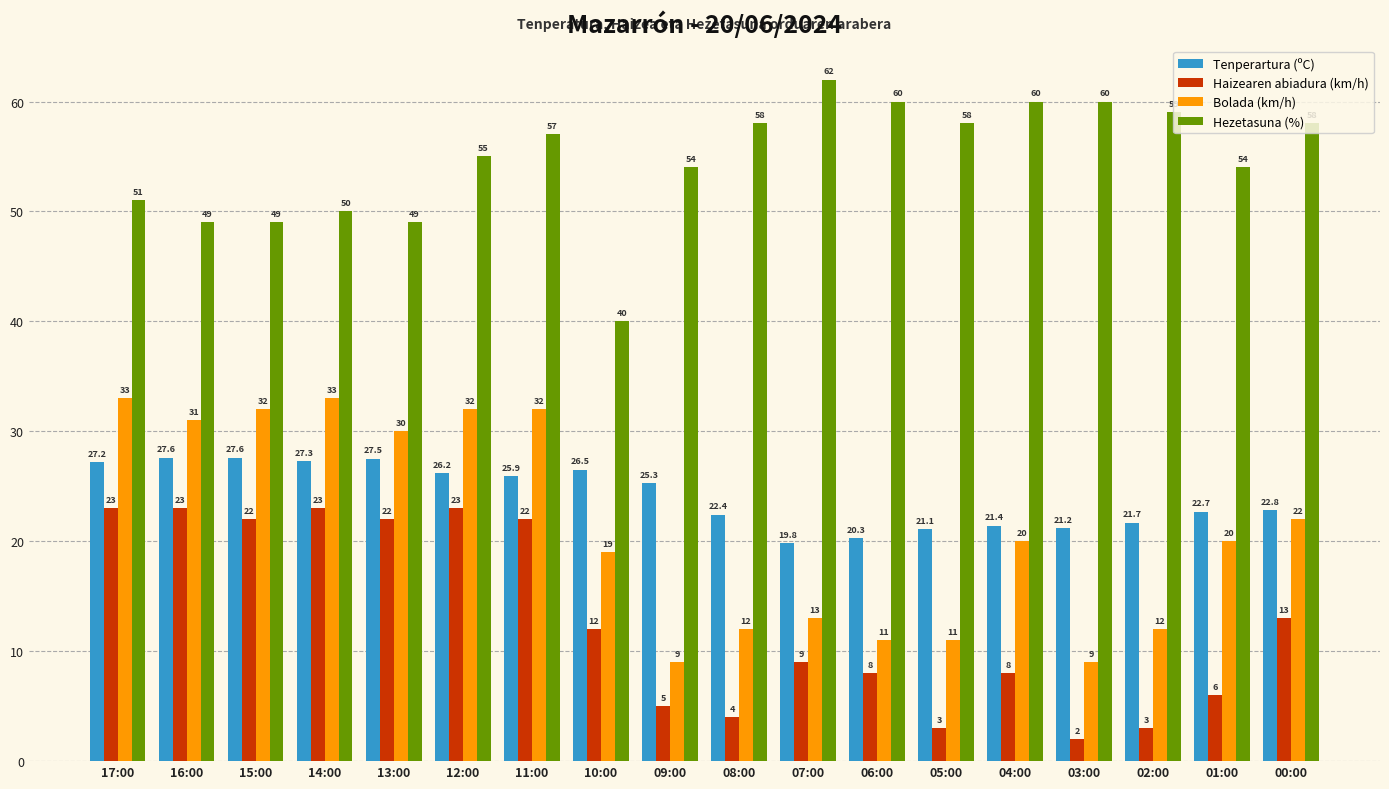

What is the spread (max minus min) of values at 13:00?

27.0